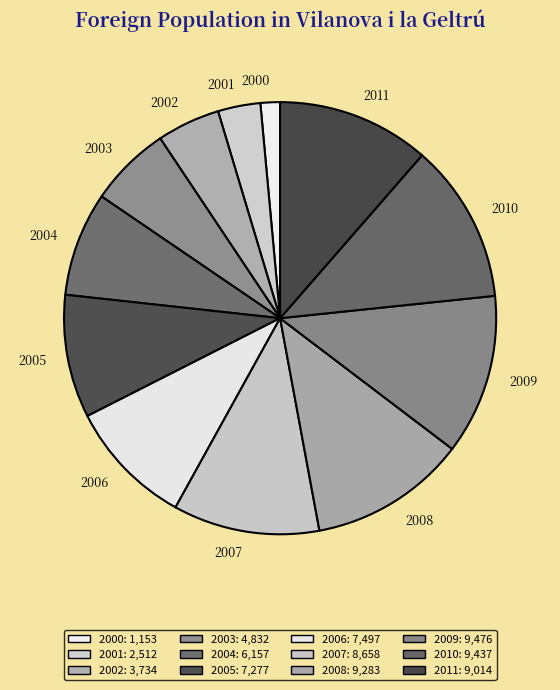

Is 2010 the majority of the pie?

No